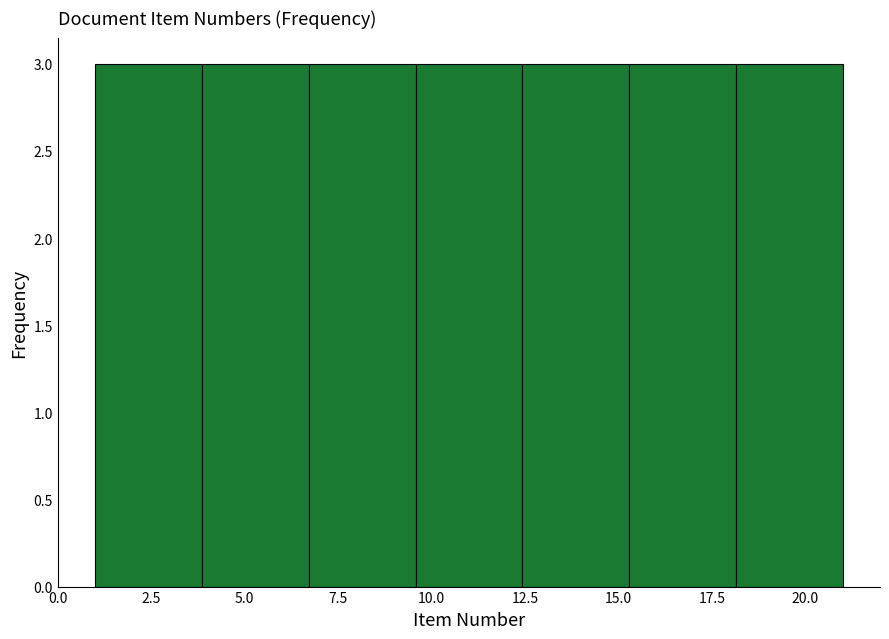

How tall is the bar that spans 4.0 to 6.5 on the x-axis? Neither the bar edges nor the heights are printed on the chart, so give them approximately, as read against the axes.

3